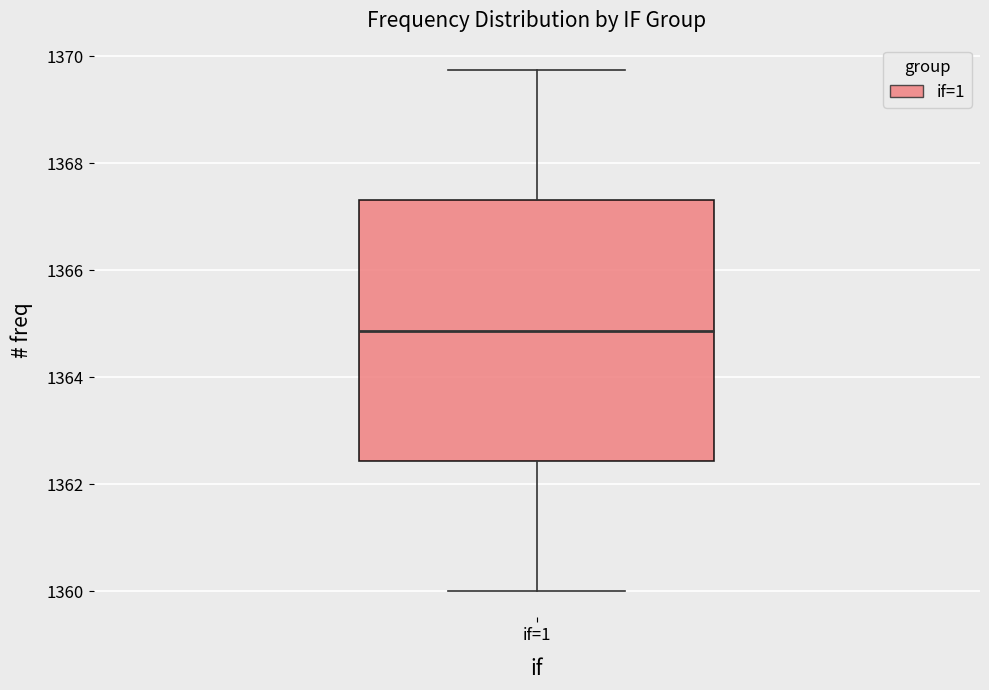

Where is the lower edge of the box for if=1 on the y-axis? The values are not printed on the chart, so give them approximately, as read against the axis.

1362.4